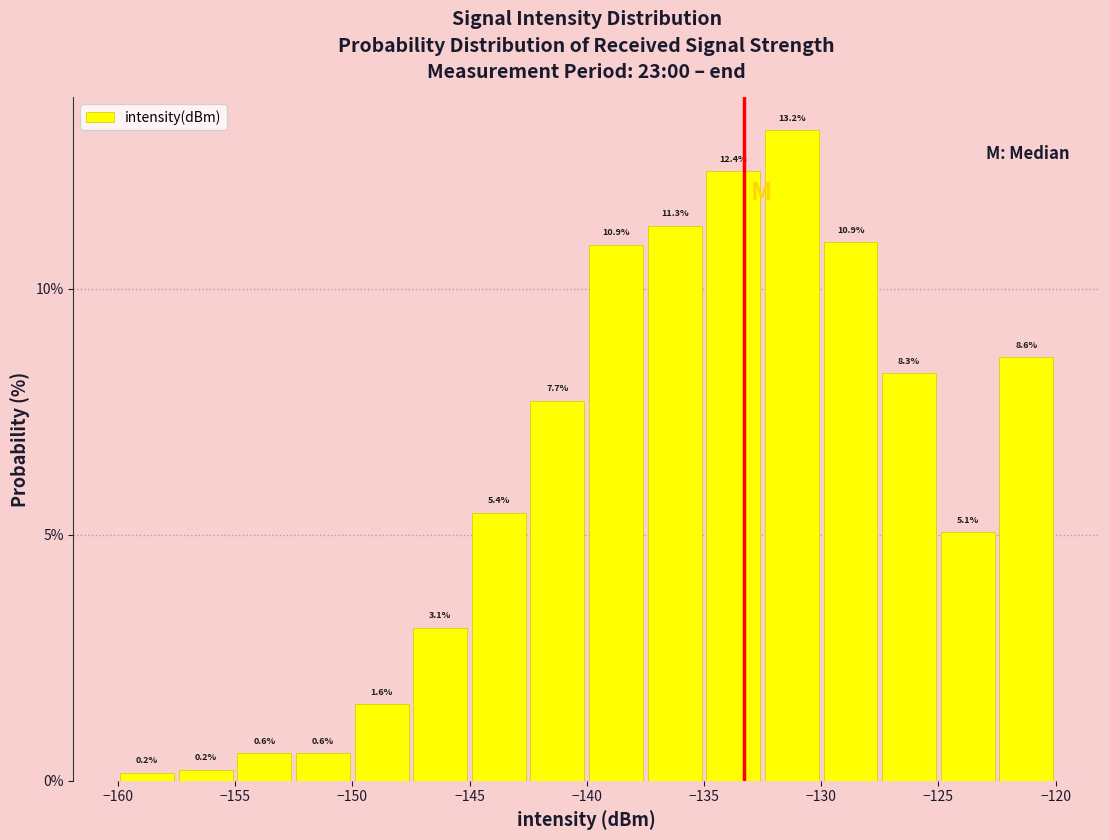

What is the height of the bar covering -152.5 to -150.0 on the x-axis?

0.6